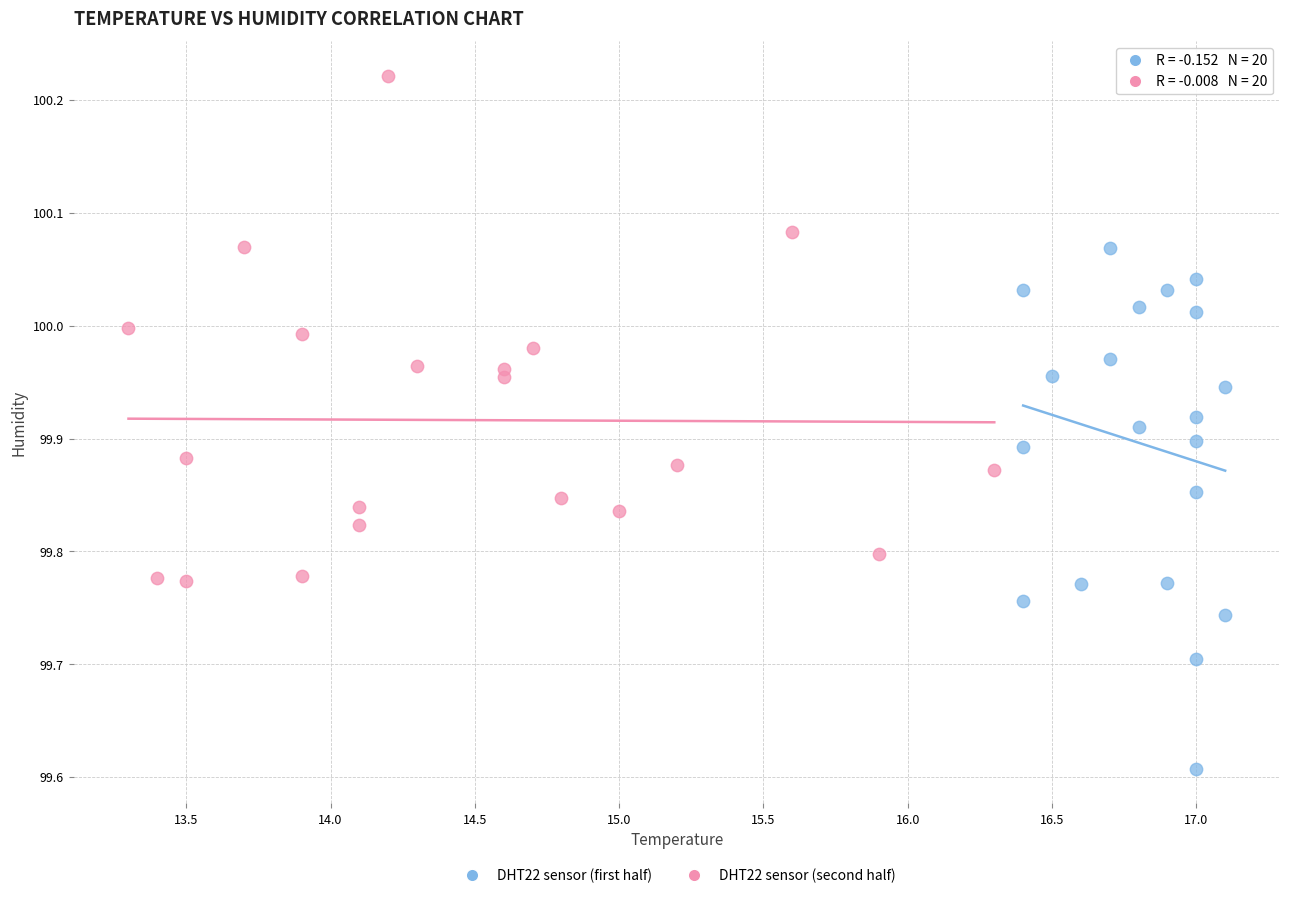

Which series contains the highest Y value?

DHT22 sensor (second half)